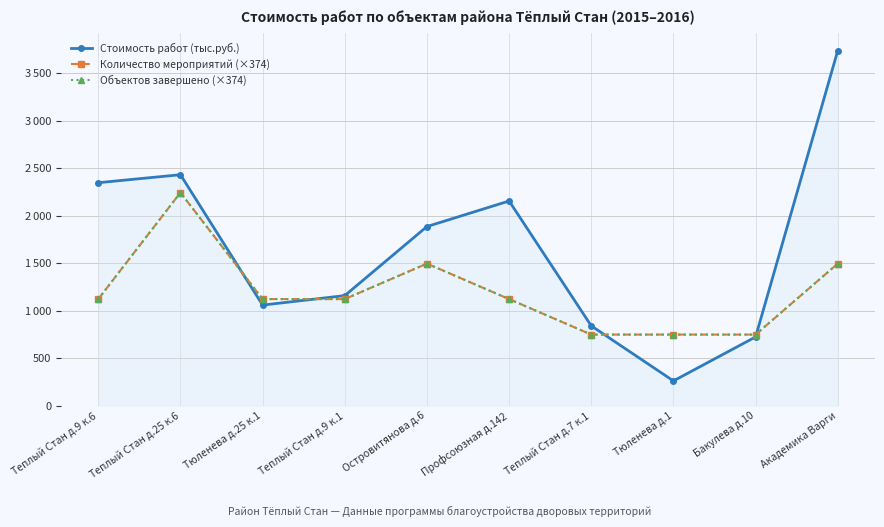

Where is Стоимость работ (тыс.руб.) nearest to the value 1999?

Островитянова д.6